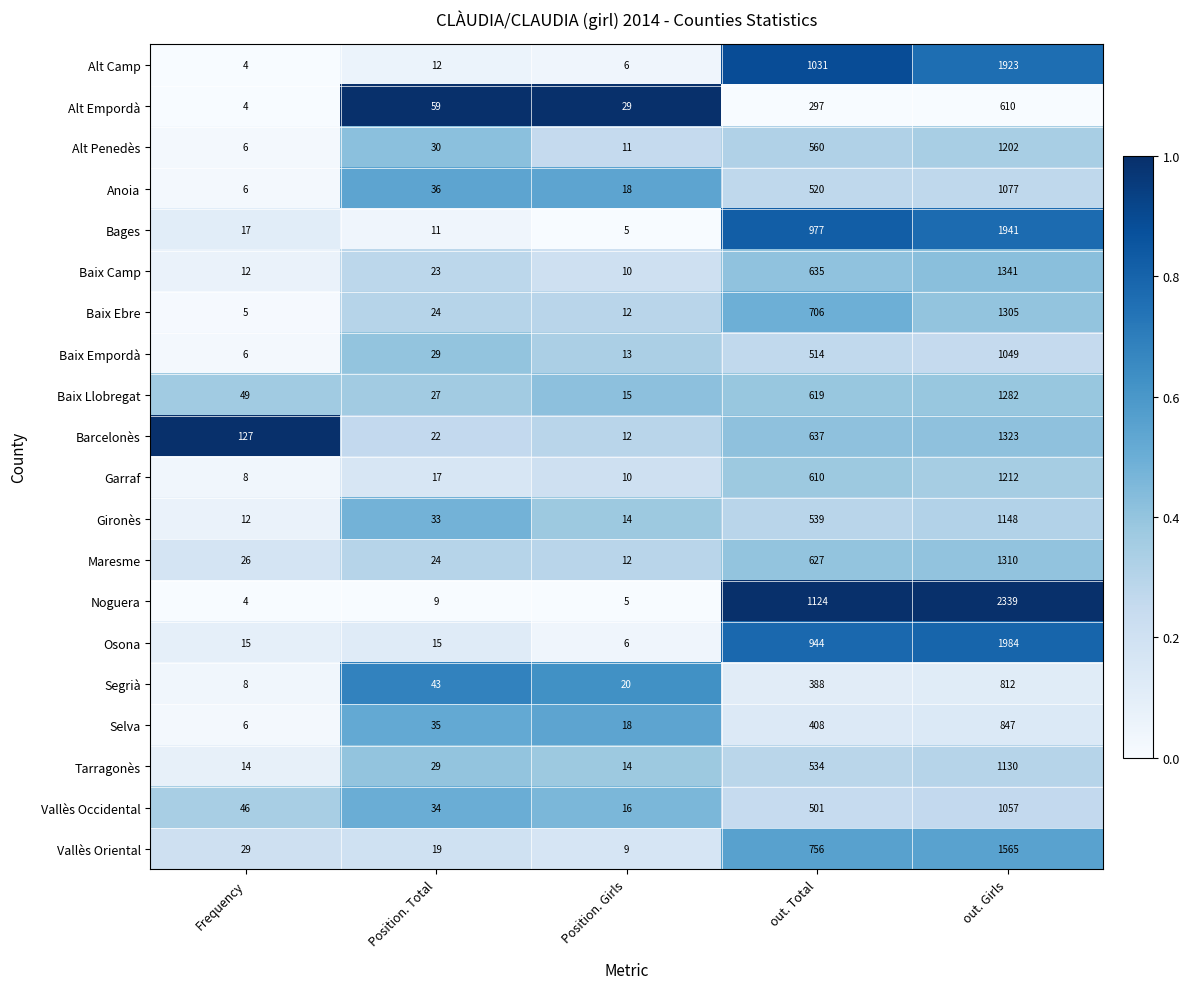

Which series changed the most between Frequency and out. Total?

Noguera